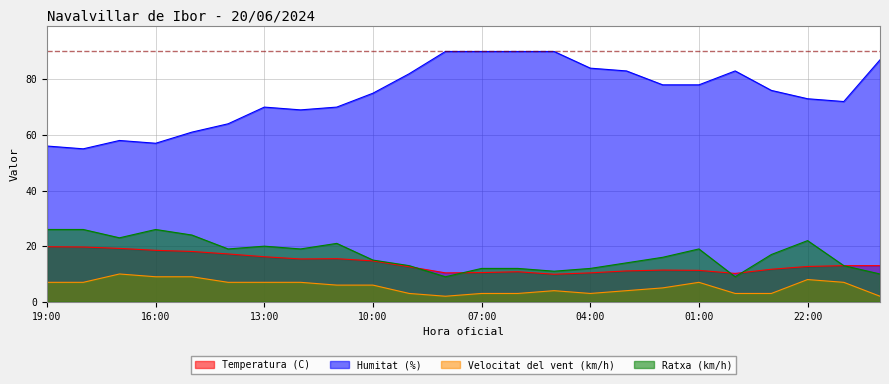

What are all the series names shown in the legend?

Temperatura (C), Humitat (%), Velocitat del vent (km/h), Ratxa (km/h)